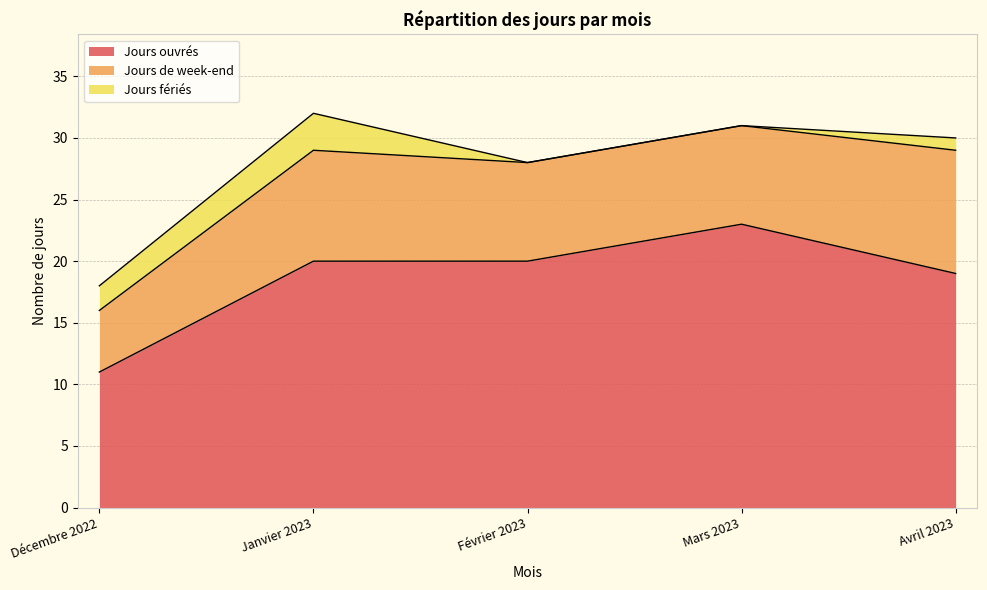

At which label does Jours de week-end reach its peak?

Avril 2023